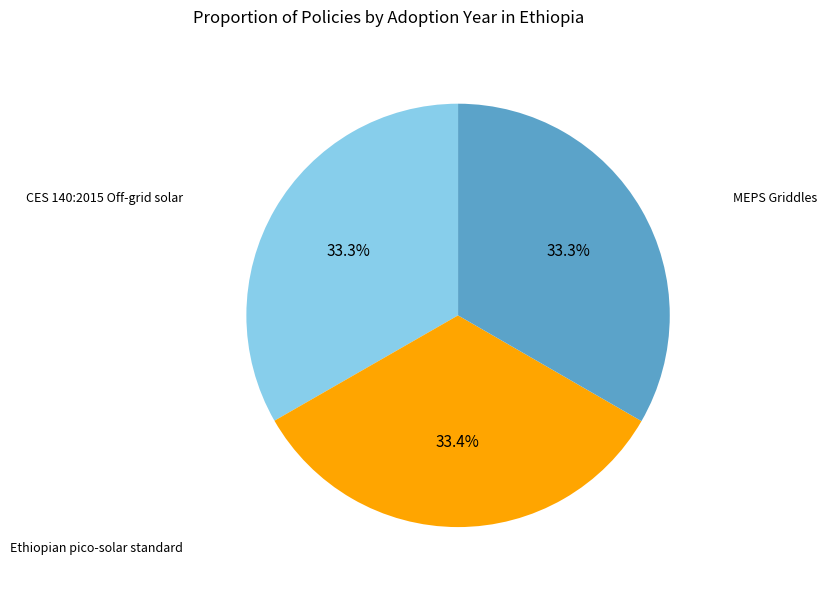

Is there a majority slice in this chart?

No